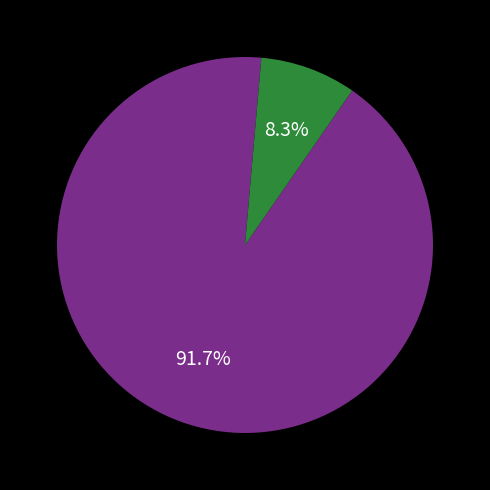

Count the number of slices in the pie.

2